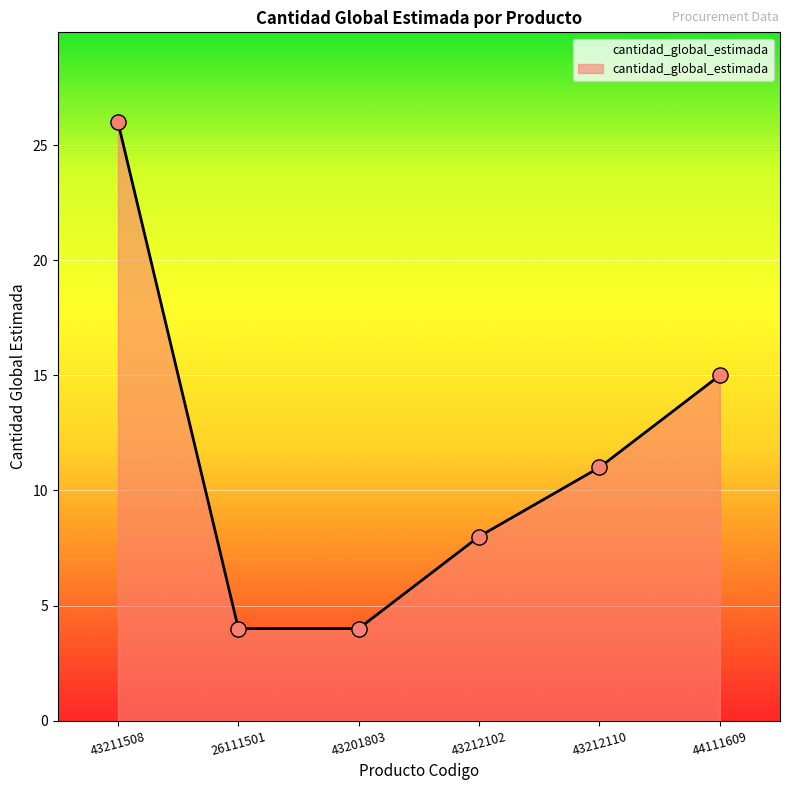

Which has a higher value, 44111609 or 43211508?

43211508